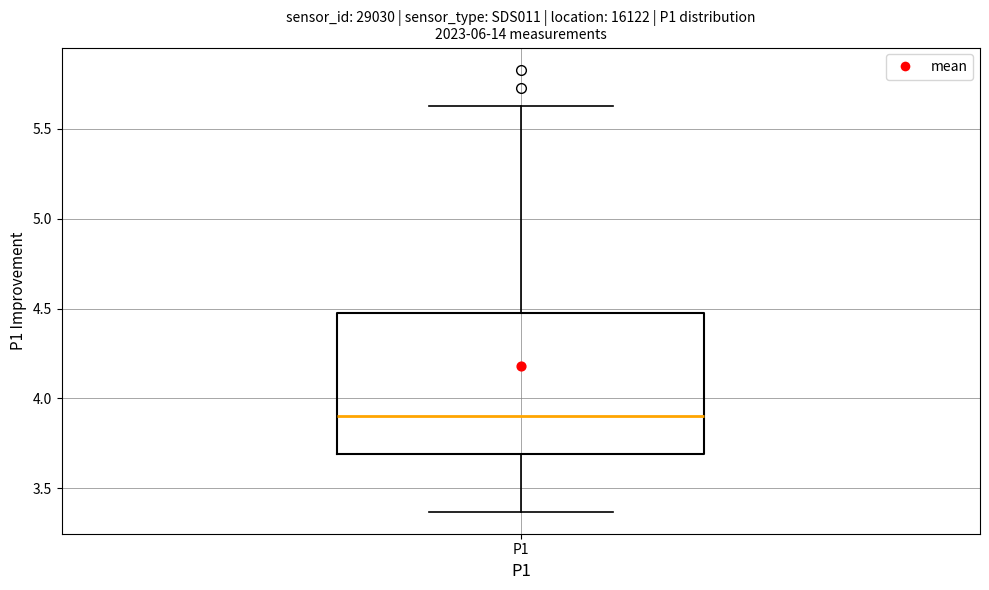

Read this box plot against the y-axis: the position of the median line, the range covered by the box, and the ends of both whiskers. The values are not printed on the chart, so give them approximately, as read against the axis.

median 3.90, box 3.70 to 4.50, whiskers 3.35 to 5.65